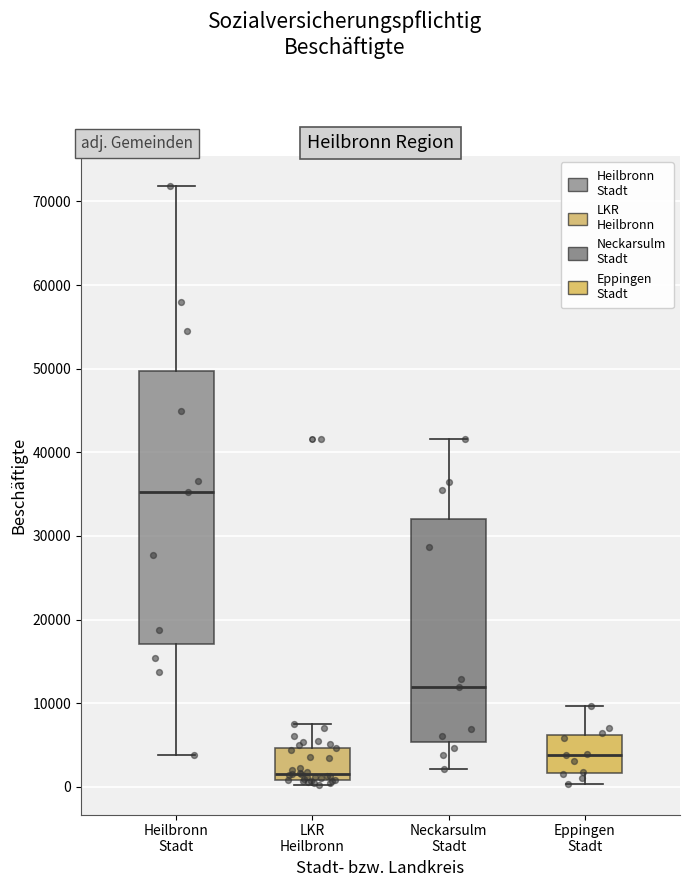

Which box's median line is the highest?

Heilbronn Stadt